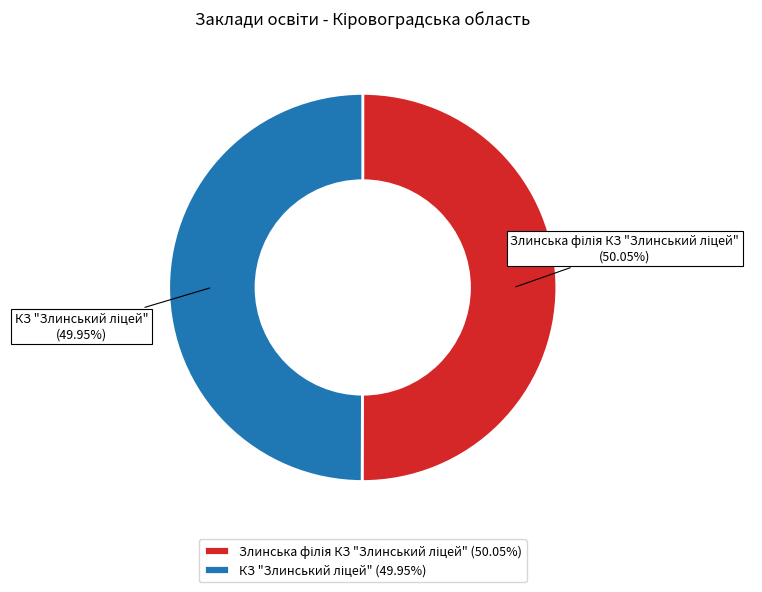

How many slices are in this pie chart?

2